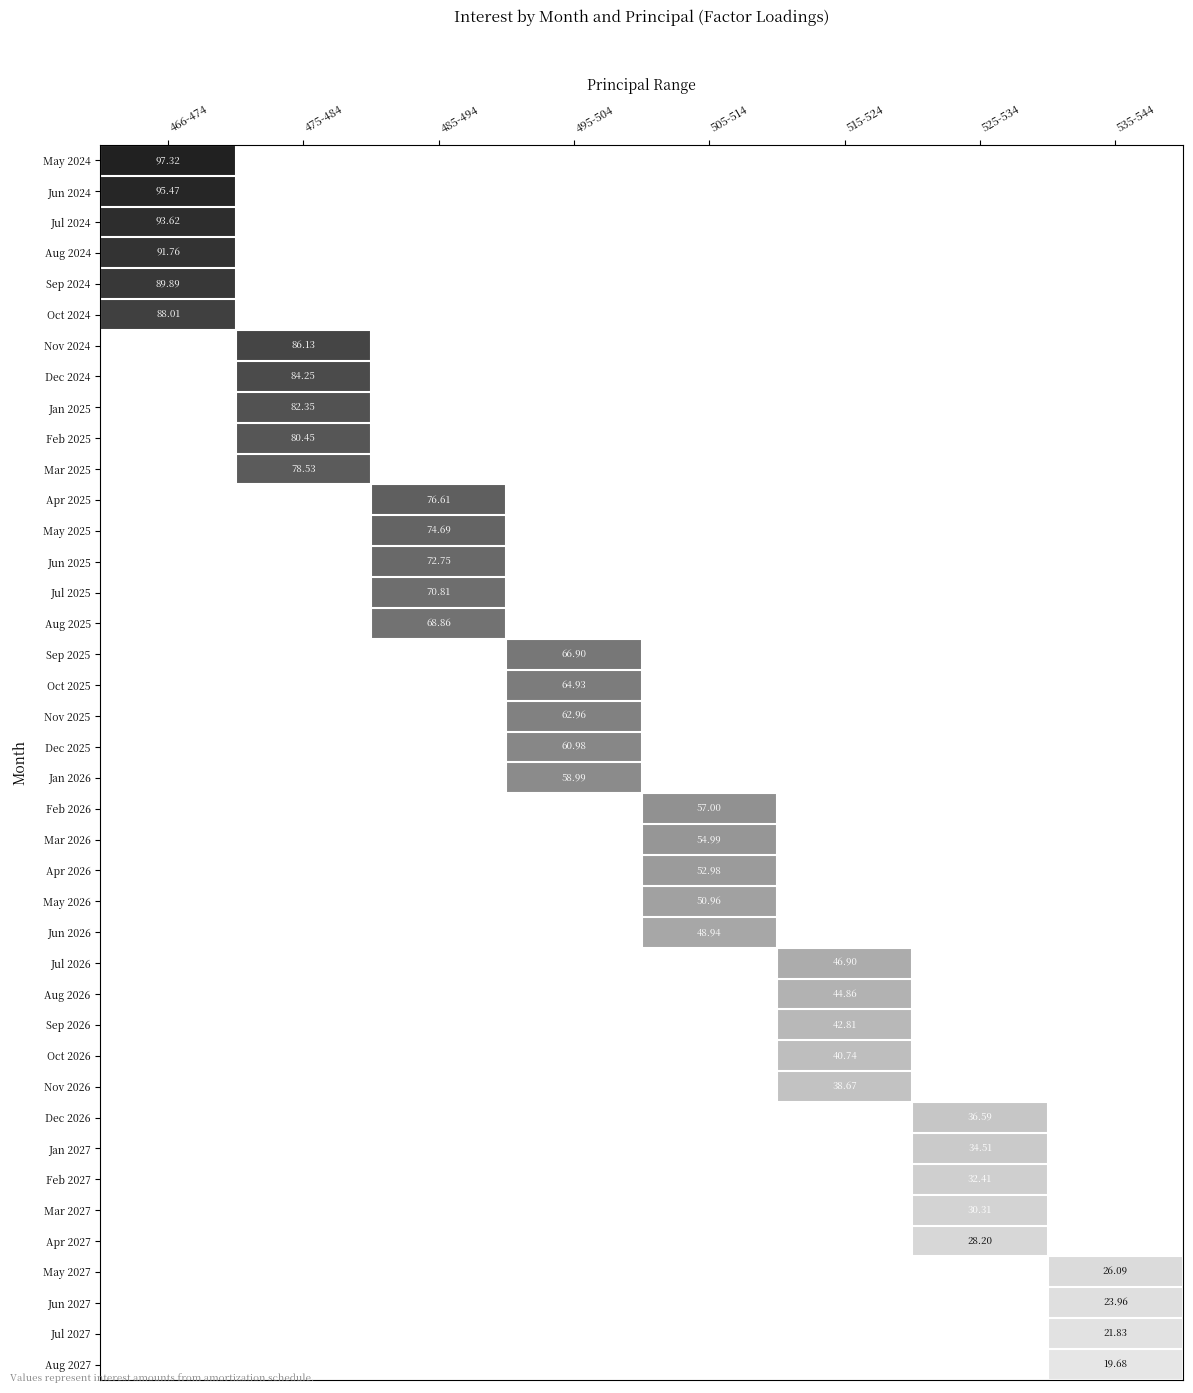

Rank the categories by Sep 2025 value from lowest to highest.

466-474, 475-484, 485-494, 505-514, 515-524, 525-534, 535-544, 495-504